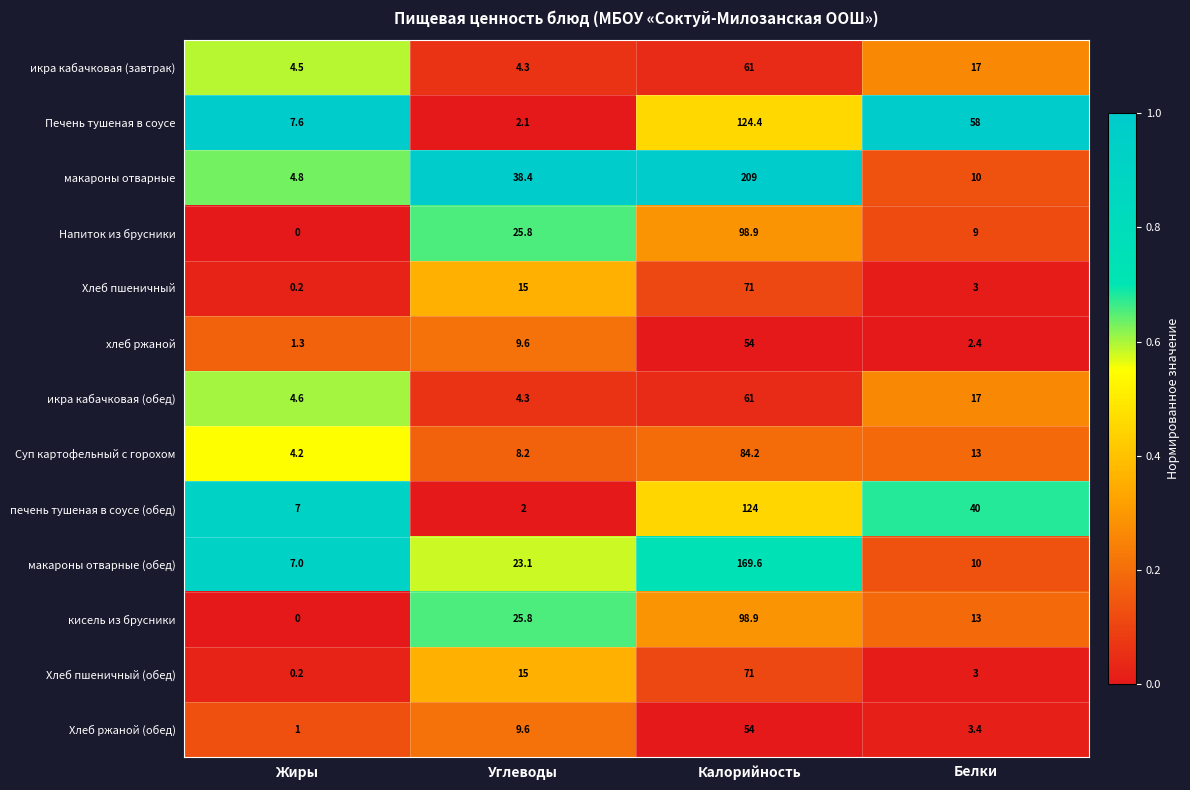

Which series has the largest range (max minus min)?

макароны отварные